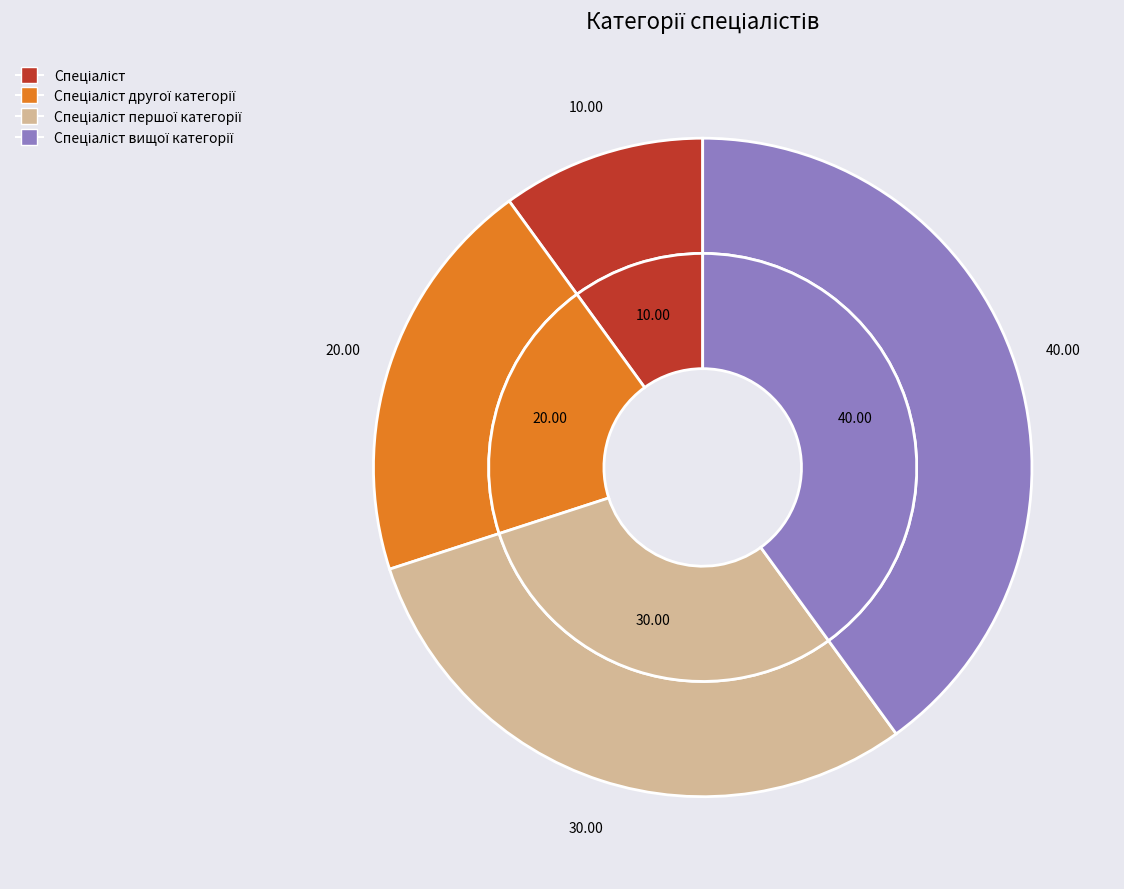

What is the ratio of the value at Спеціаліст вищої категорії to the value at Спеціаліст першої категорії?

1.3